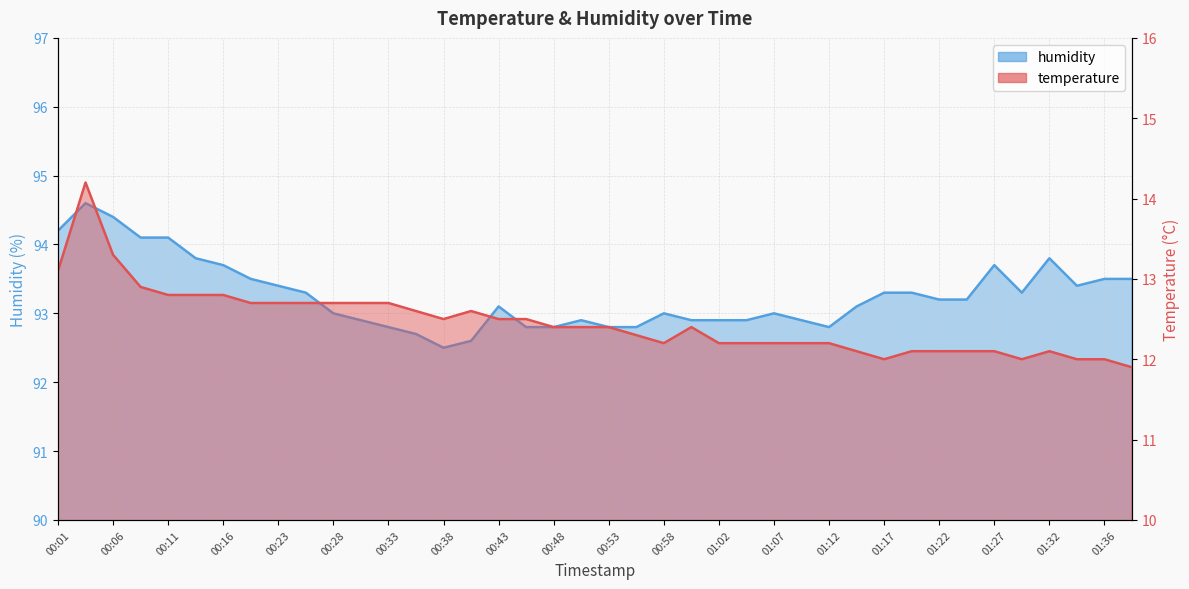

What is the minimum value for humidity?

92.5